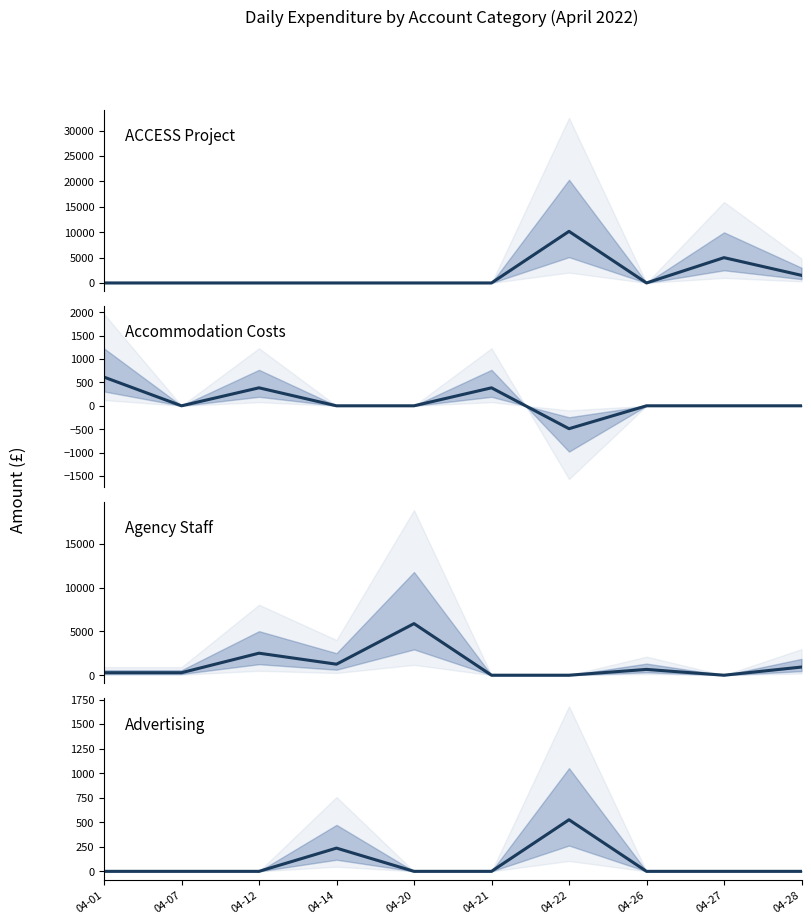

True or false: Accommodation Costs has more than 2 interior local peaks.

False